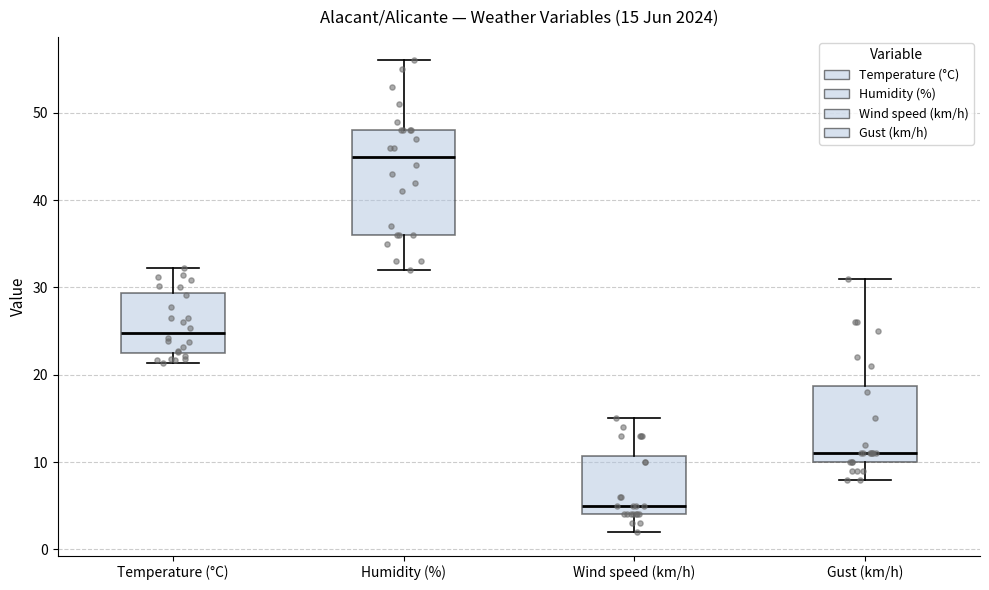

Which box is the tallest, from its lower edge to its upper edge?

Humidity (%)